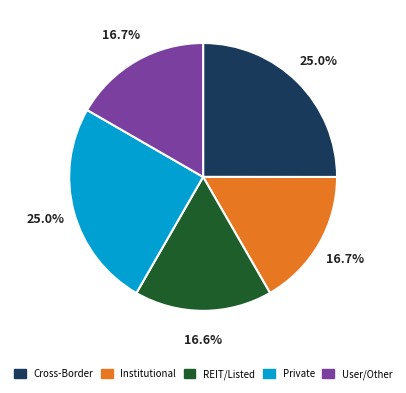

To the nearest percent, what is the average slice percentage?

20%